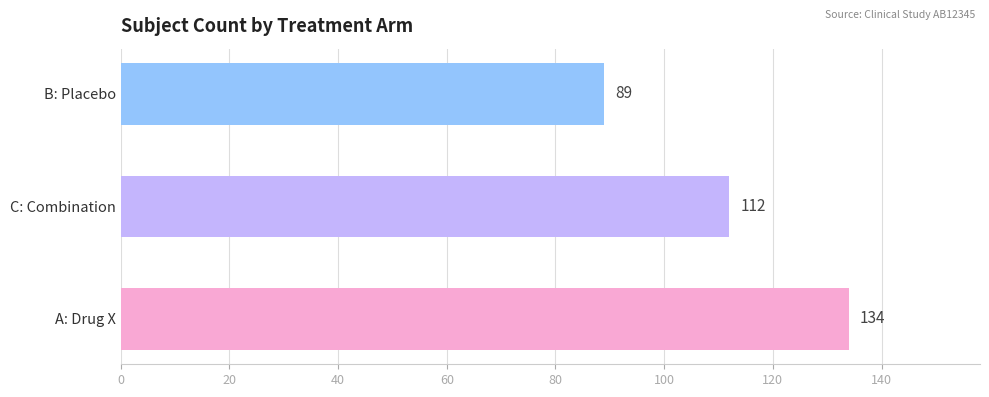

What is the sum of the values at C: Combination and B: Placebo?

201